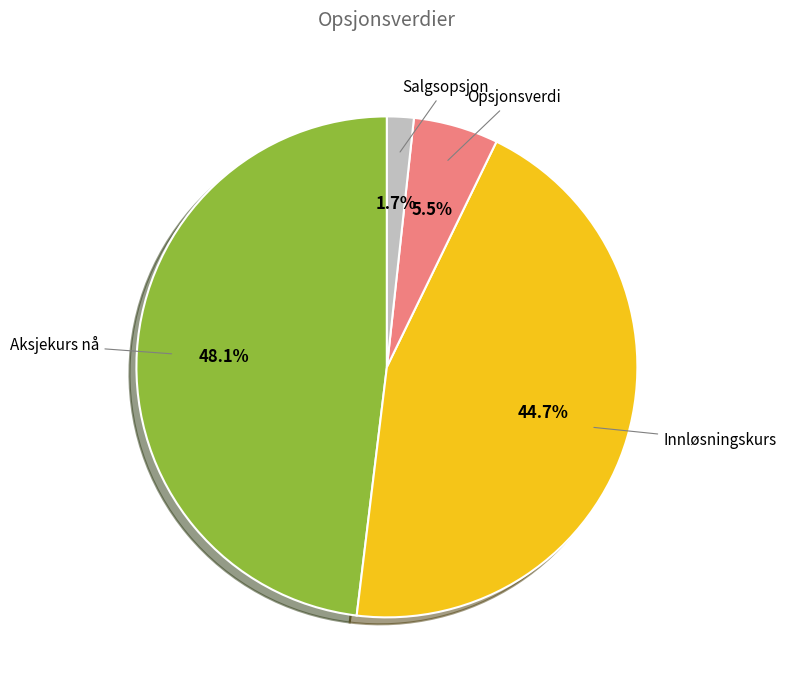

Is there a majority slice in this chart?

No